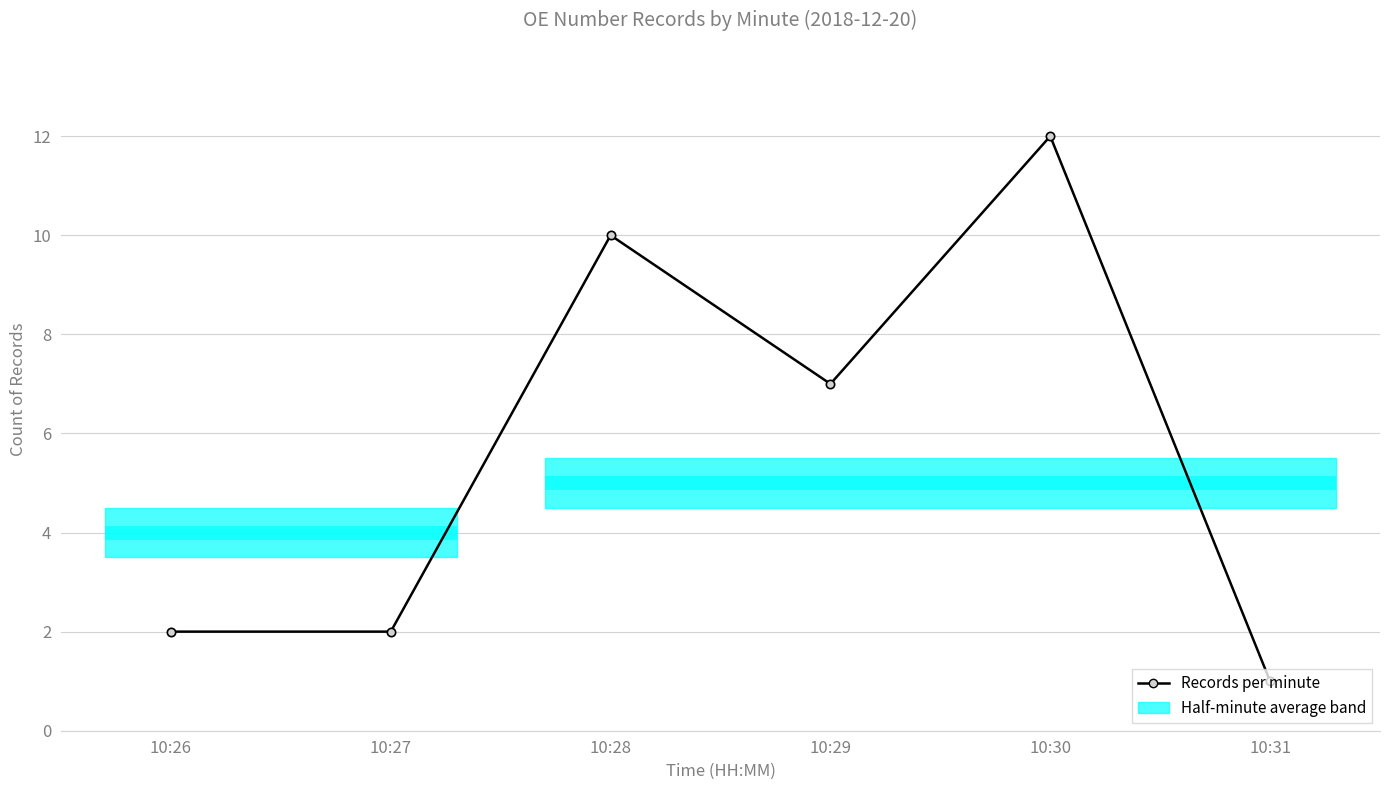

Rank the categories by value from highest to lowest.

10:30, 10:28, 10:29, 10:26, 10:27, 10:31